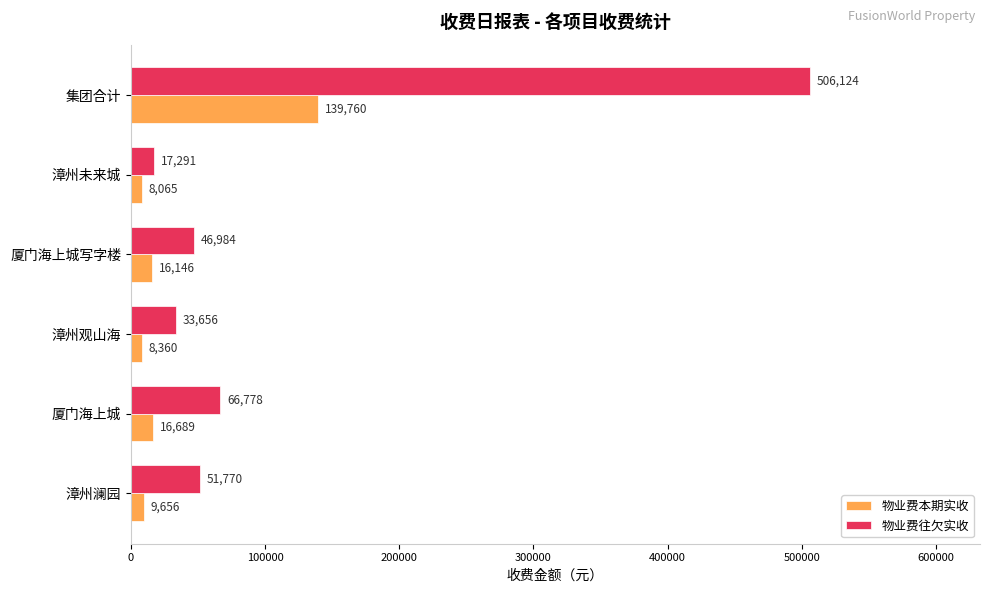

The value of 物业费往欠实收 at 漳州澜园 is 31682.1. True or false?

False